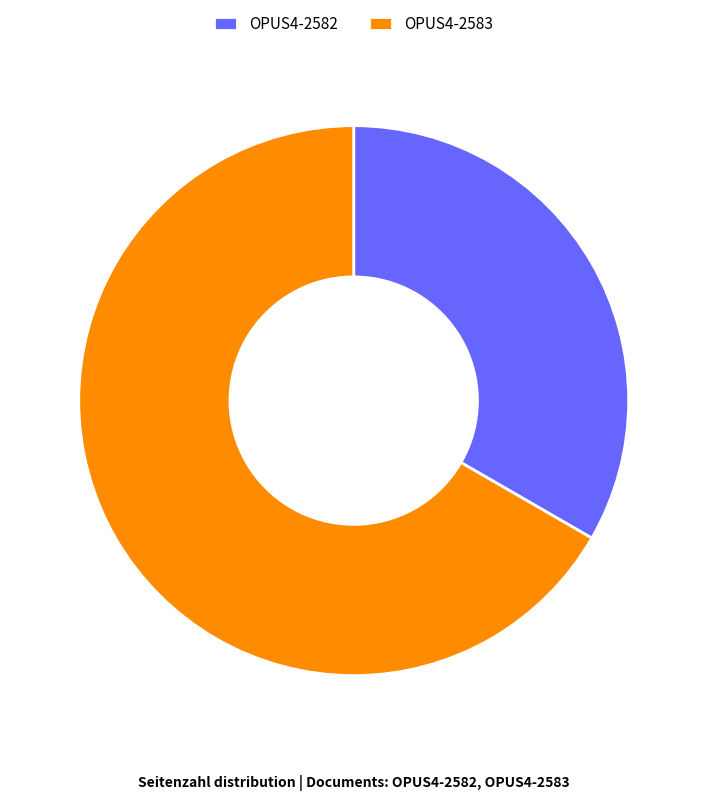

Combined, do OPUS4-2582 and OPUS4-2583 account for over 50%?

Yes